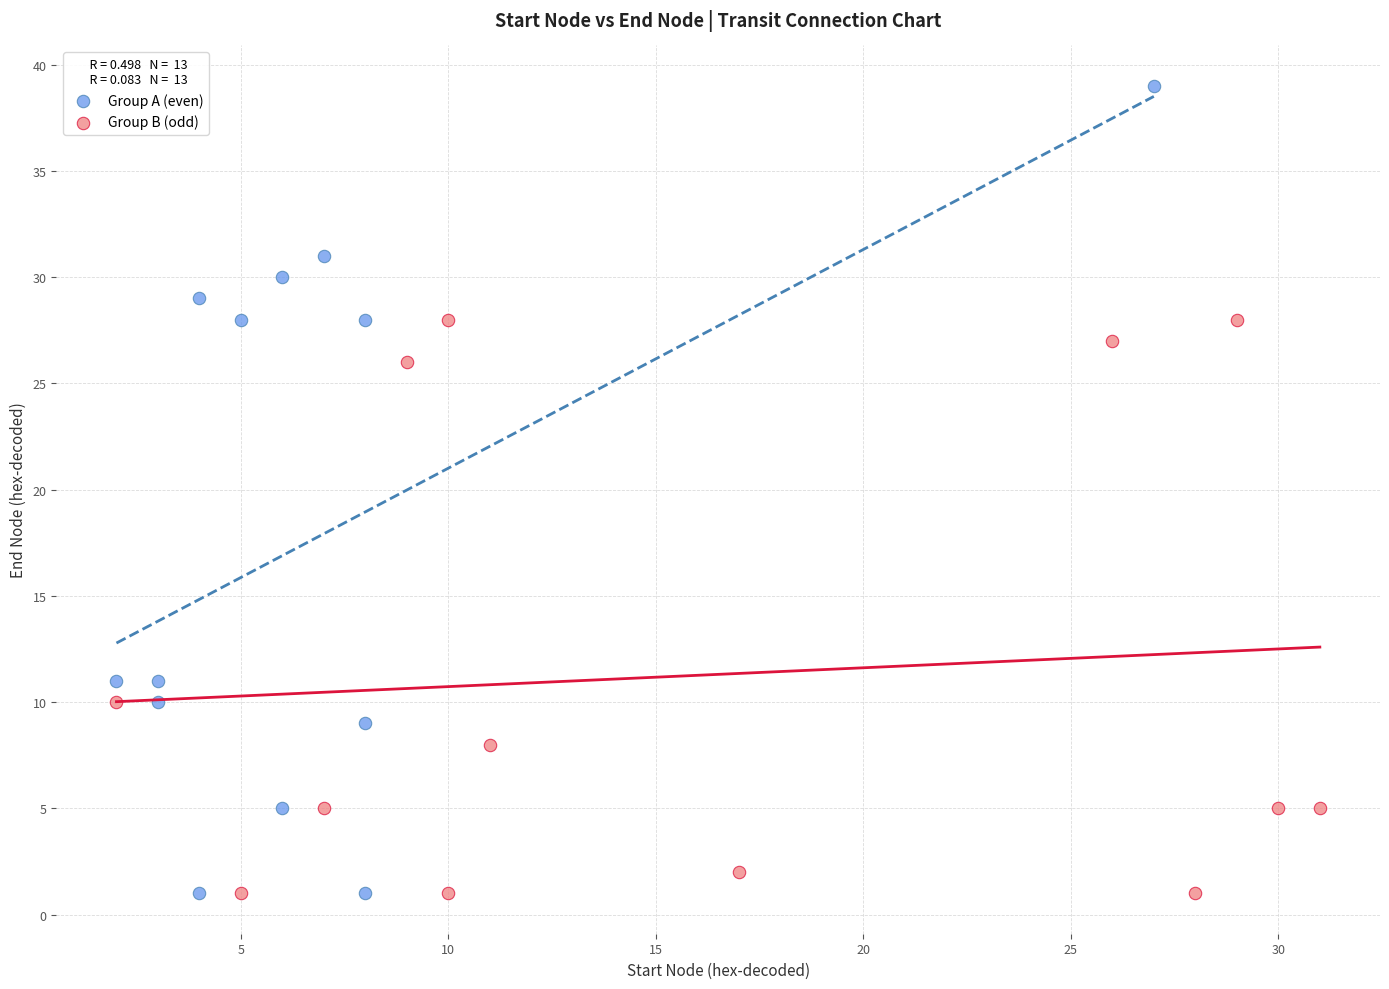

Which series contains the highest Y value?

Group A (even)